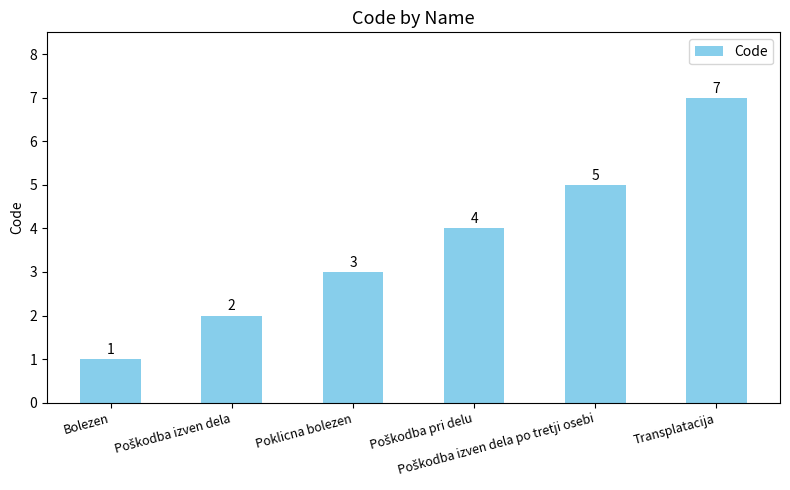

What is the maximum value shown in the chart?

7